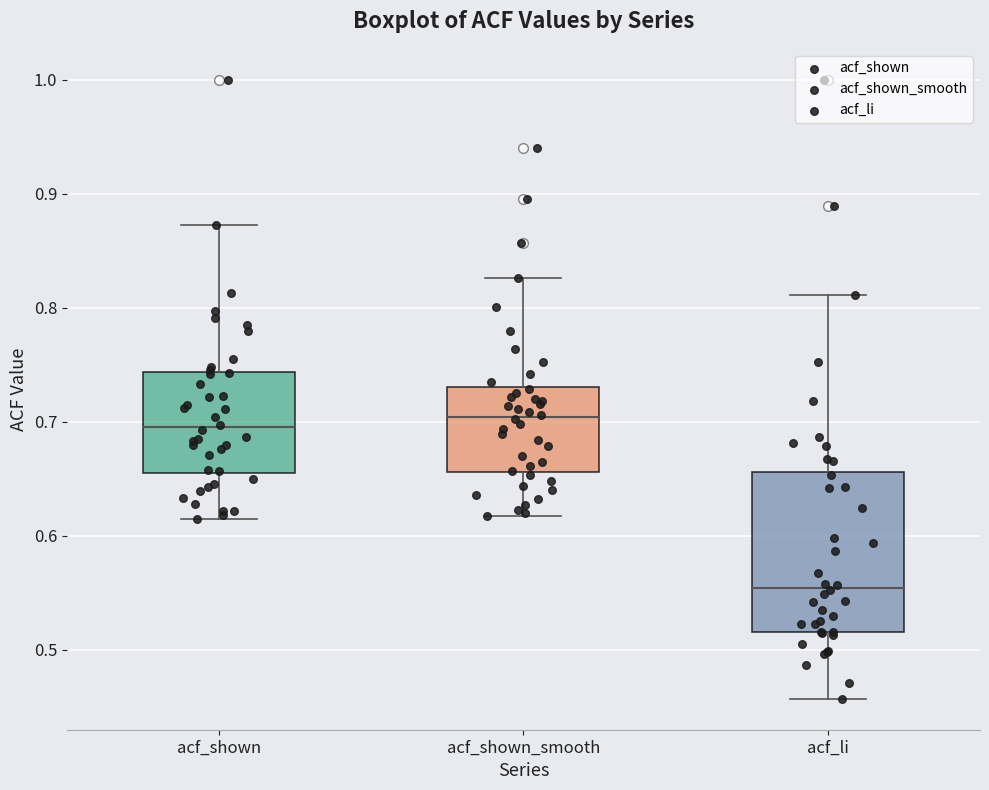

Reading left to right, read every box against the y-axis: the position of its median line, the range the box covers, and the ends of its whiskers. The values are not printed on the chart, so give them approximately, as read against the axis.

acf_shown: median 0.70, box 0.66 to 0.74, whiskers 0.62 to 0.87
acf_shown_smooth: median 0.70, box 0.66 to 0.73, whiskers 0.62 to 0.83
acf_li: median 0.55, box 0.52 to 0.66, whiskers 0.46 to 0.81